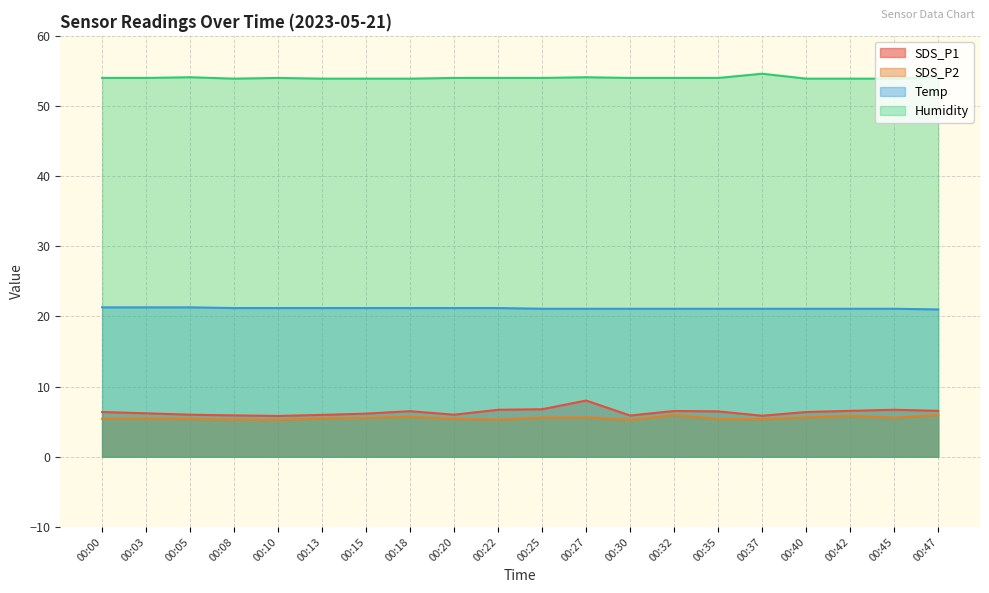

True or false: Temp and SDS_P2 intersect in this chart.

False